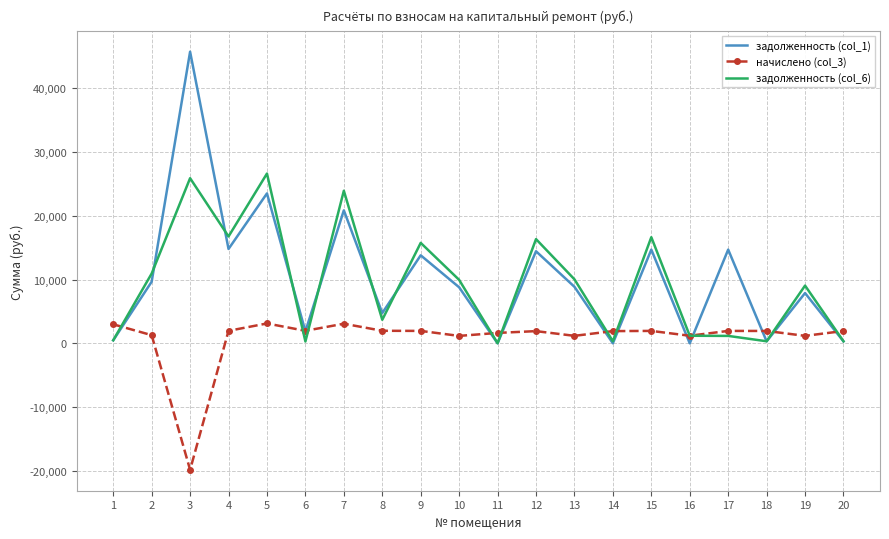

Which series has the largest range (max minus min)?

задолженность (col_1)